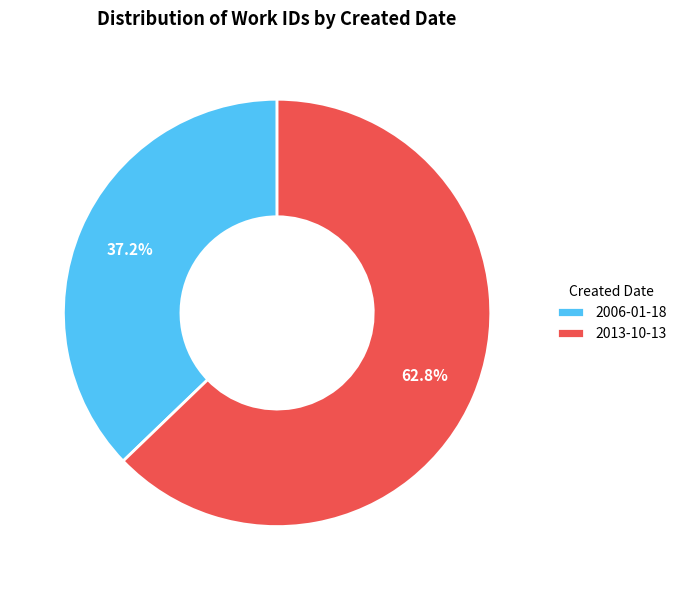

To the nearest percent, what is the difference between the largest and smallest slice percentages?

26%